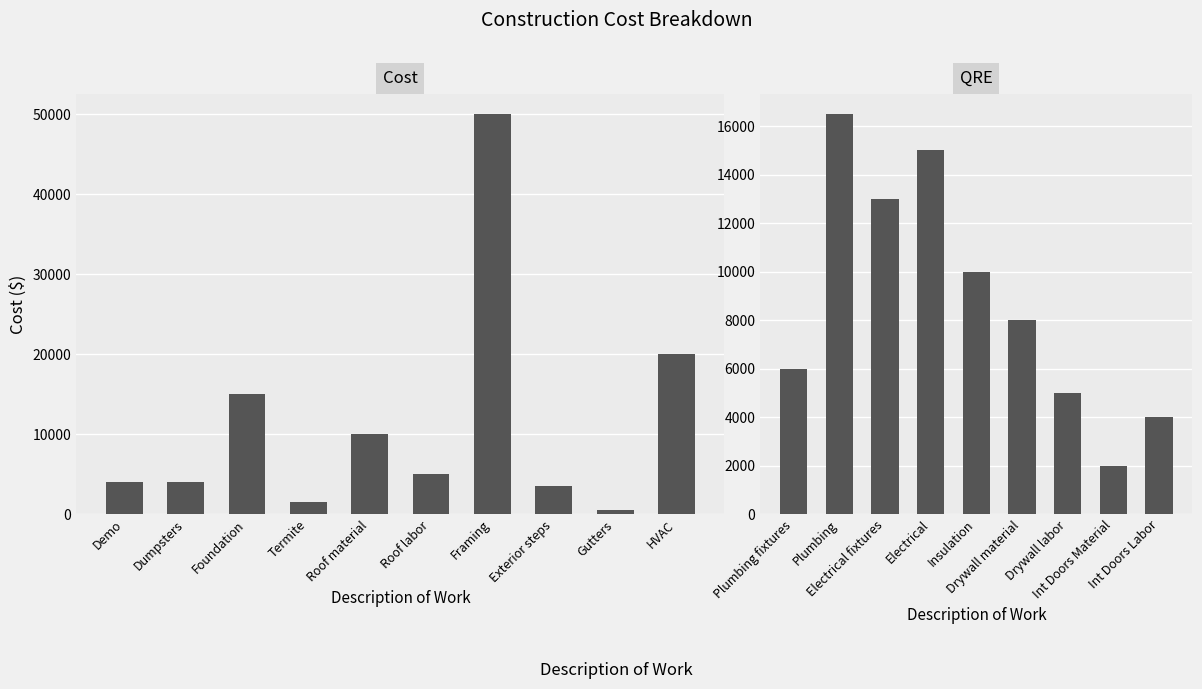

At Demo, list the series in order from largest to smallest.

Cost, QRE